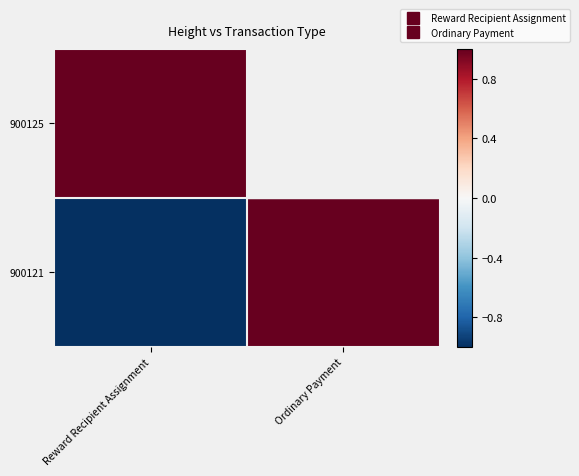

Which has a higher value, Ordinary Payment or Reward Recipient Assignment?

Reward Recipient Assignment